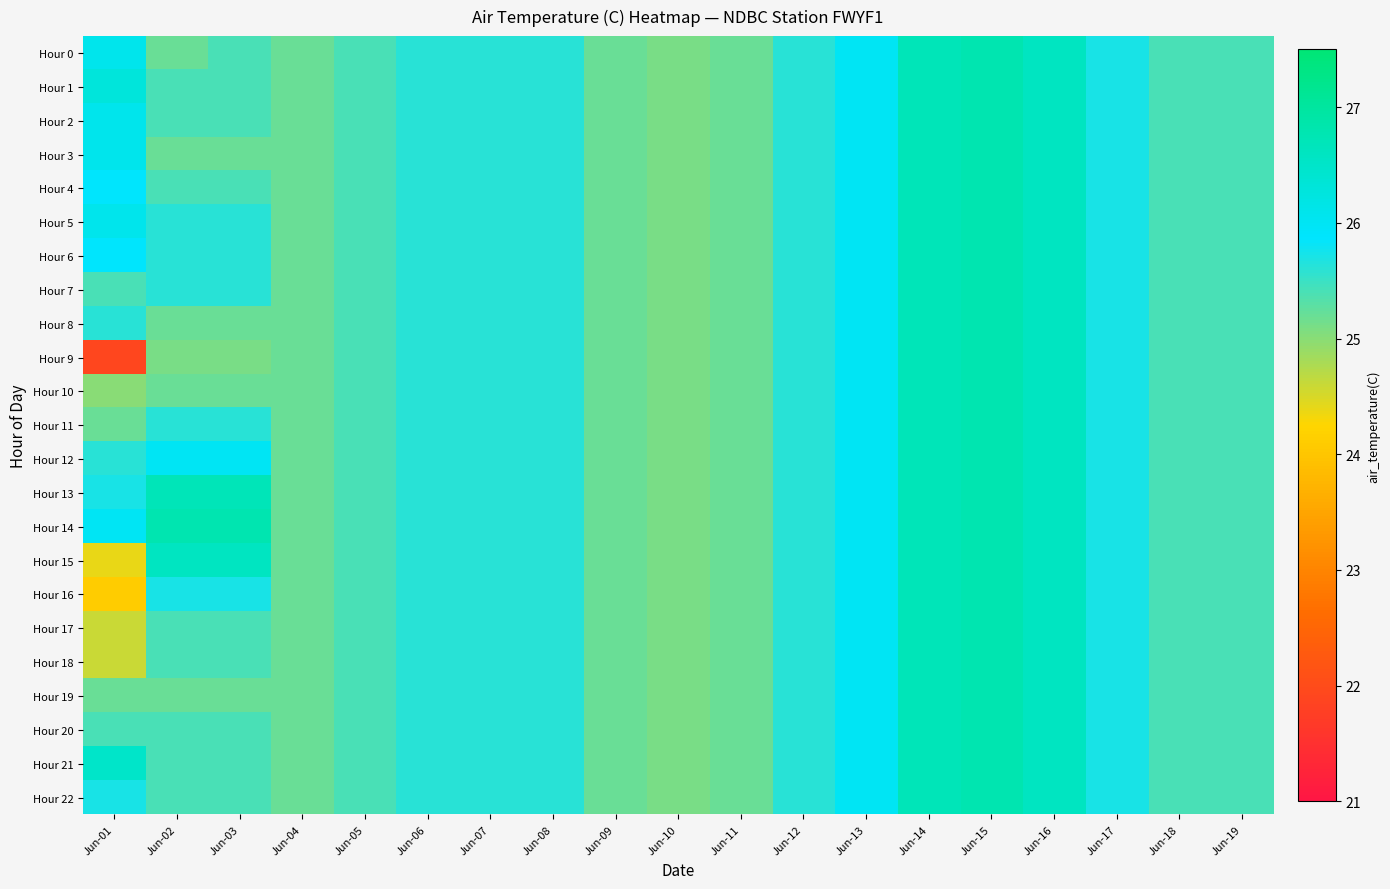

Which series has the largest total across all categories?

Hour 14